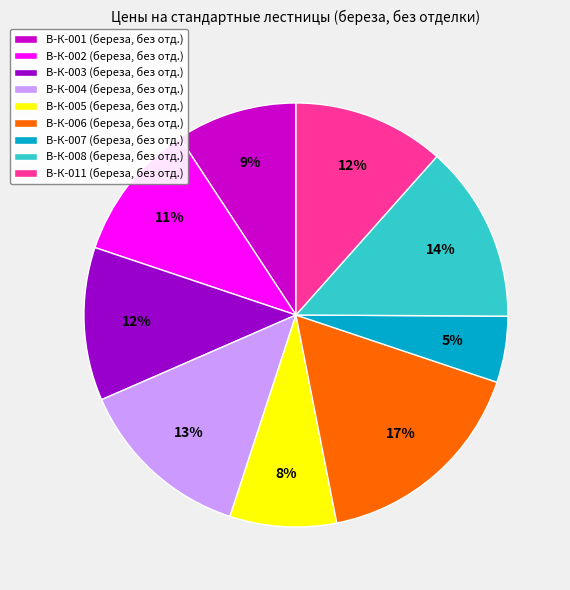

To the nearest percent, what is the difference between the largest and smallest slice percentages?

12%